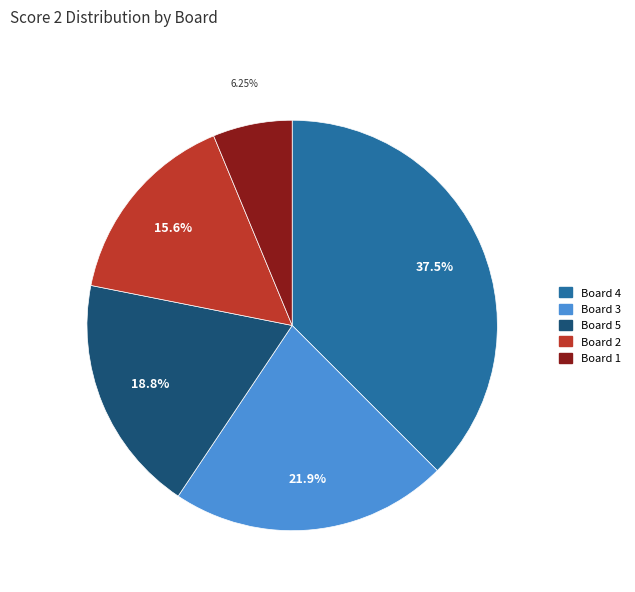

Does any single category account for the majority?

No